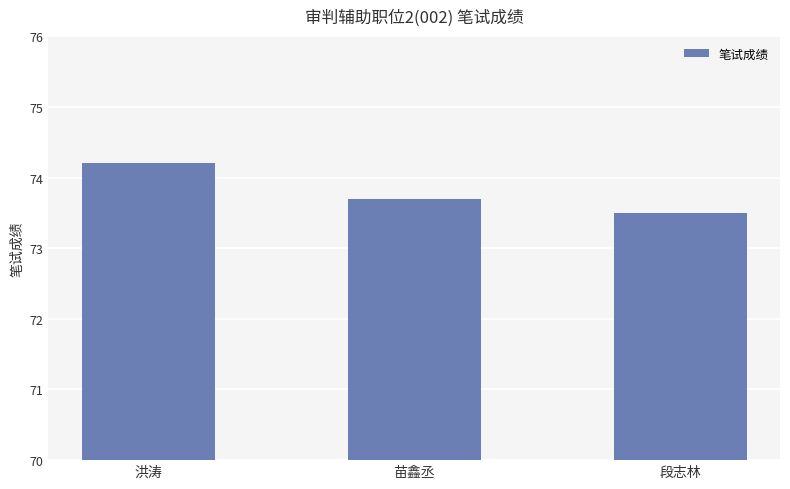

The value at 苗鑫丞 is 97.5. True or false?

False